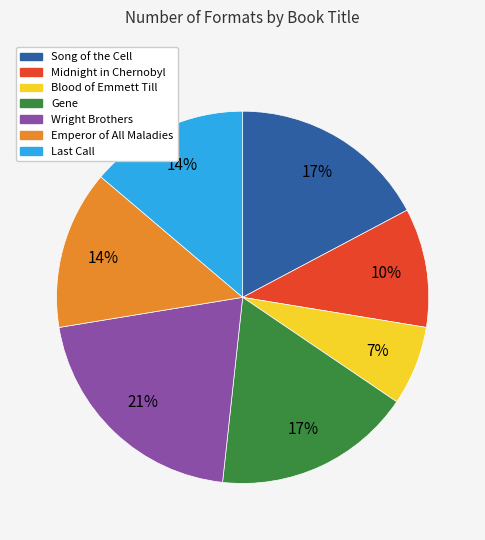

Does Wright Brothers represent more than half of the total?

No